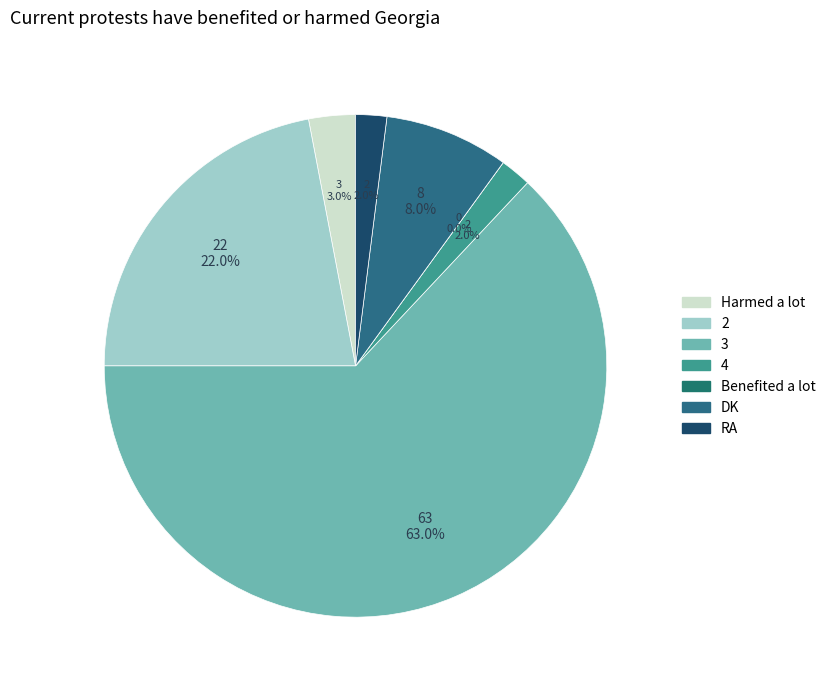

What portion of the pie excludes DK?

92.0%